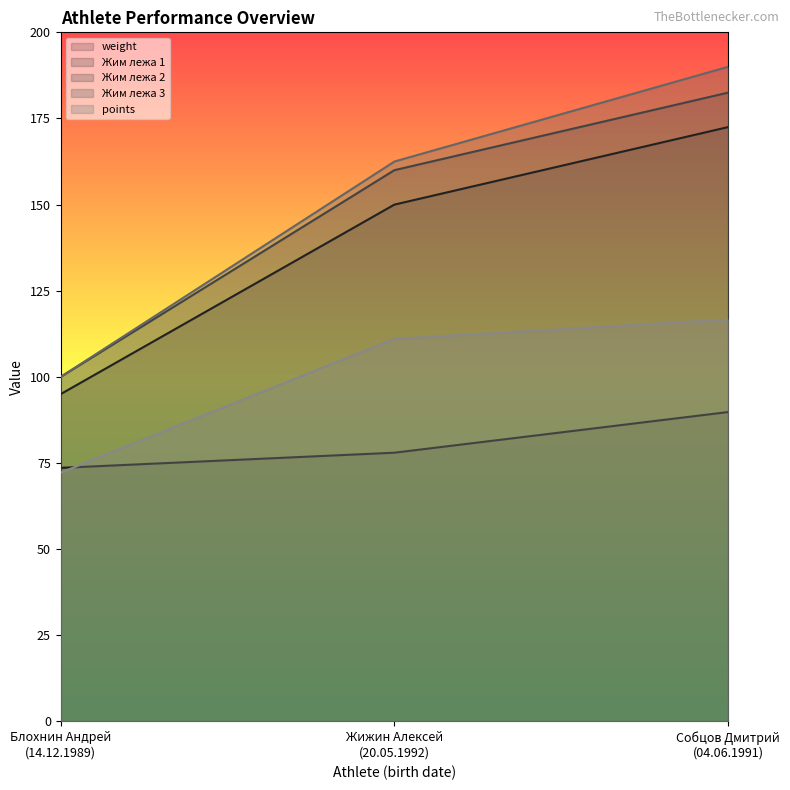

True or false: weight has a value of 78.0 at Жижин Алексей
(20.05.1992).

True